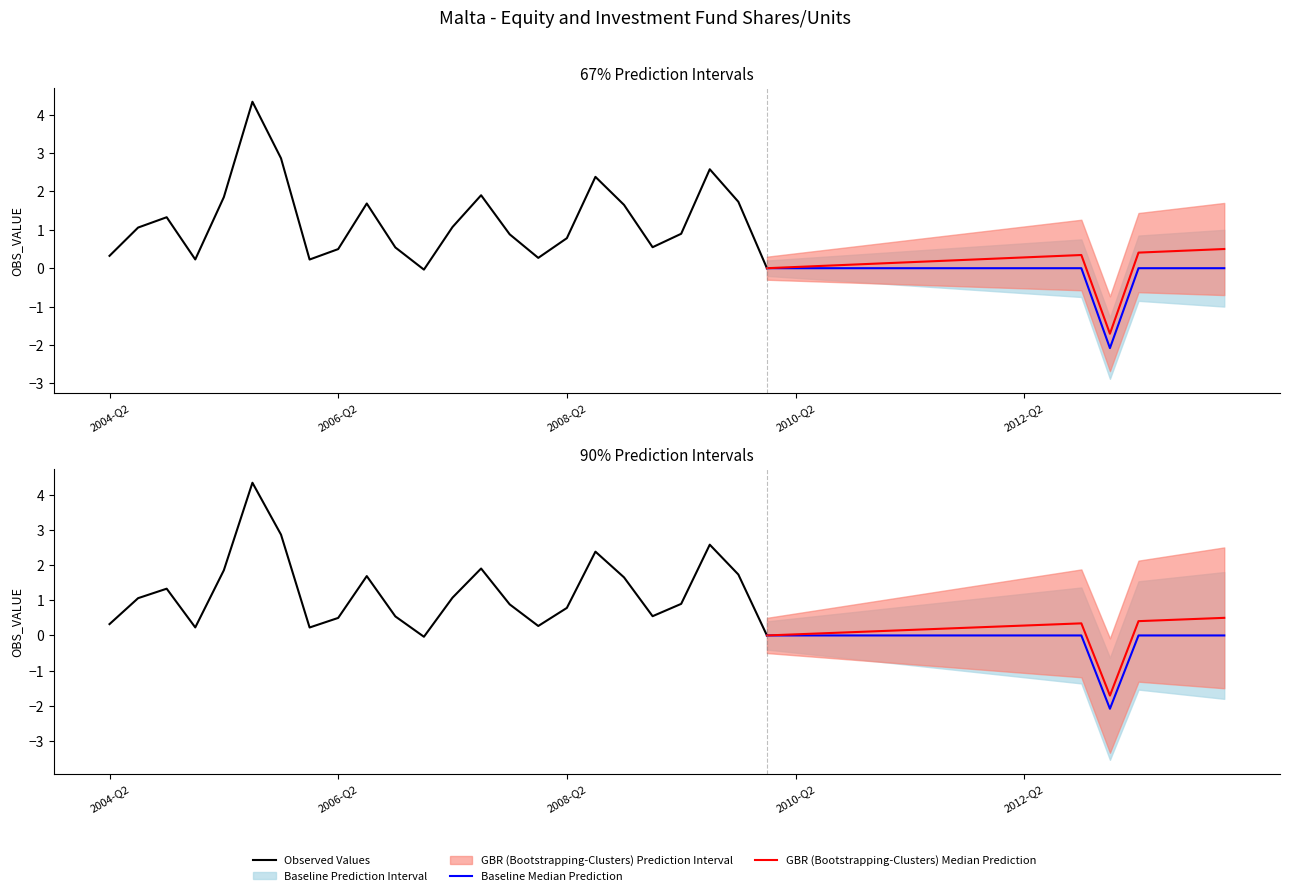

In OBS_VALUE, how many points are lower than both neighbors (excluding endpoints)?

6